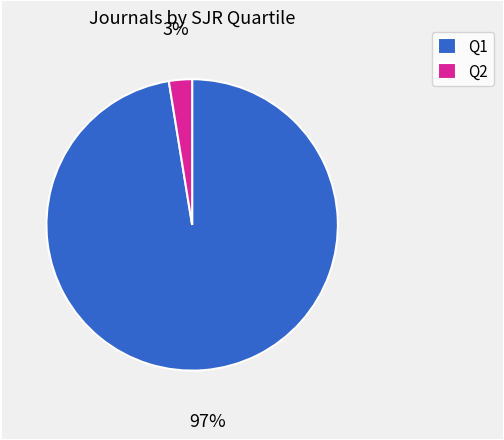

What is the largest slice in the pie chart?

Q1